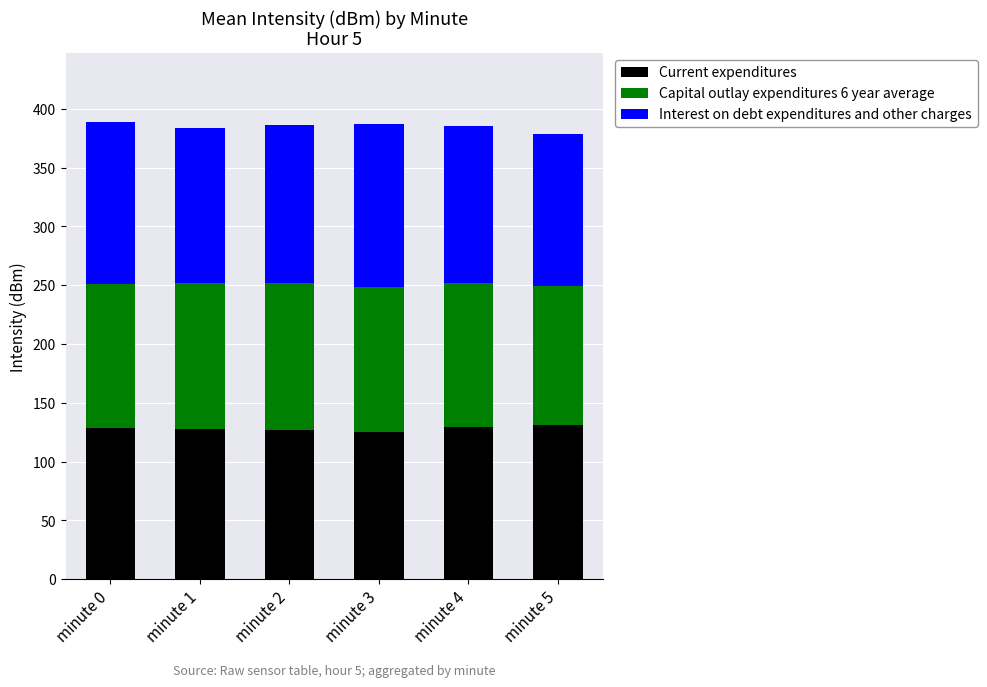

What is the maximum value for Current expenditures?

131.1